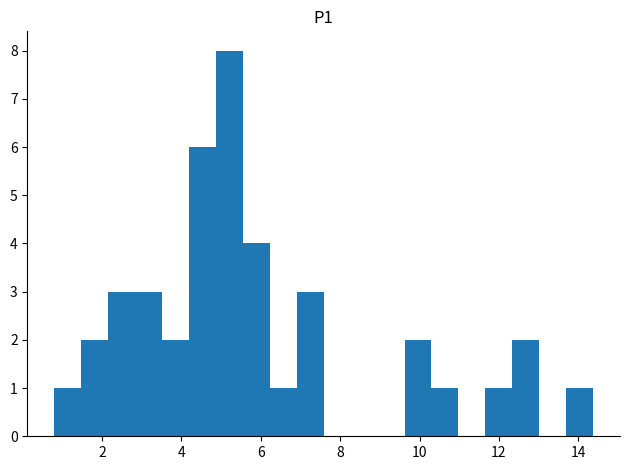

Around what value on the x-axis is the tallest bar? Give the approximate position of its centre, as read against the axis.

5.2